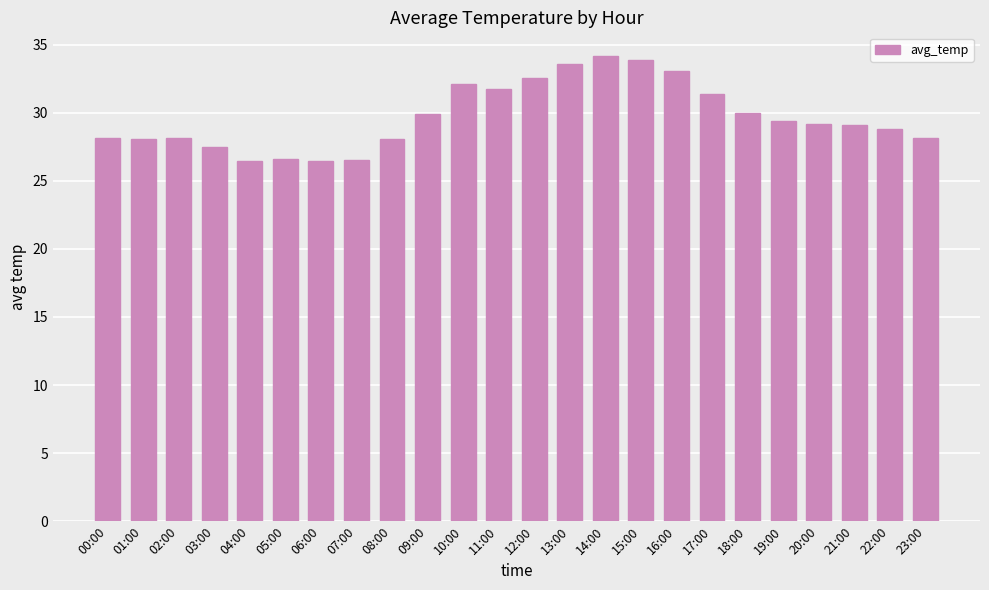

Count the number of data series in this chart.

1